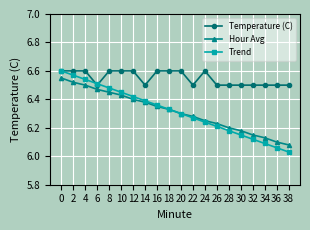

How many categories are shown in the chart?

20